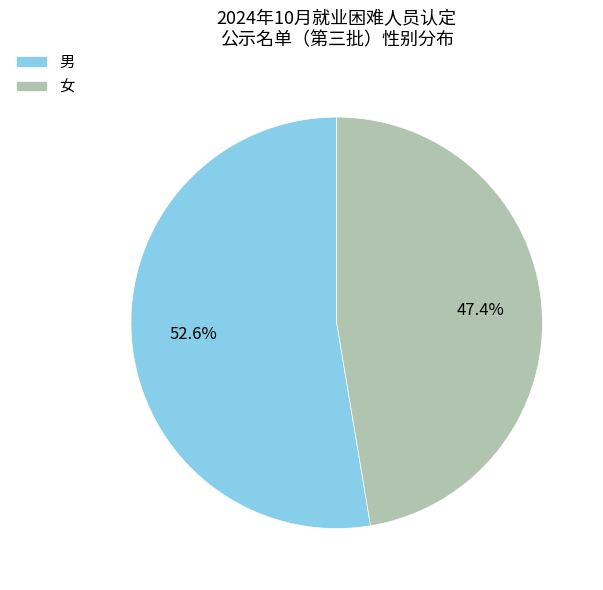

To the nearest percent, what is the difference between the largest and smallest slice percentages?

5%